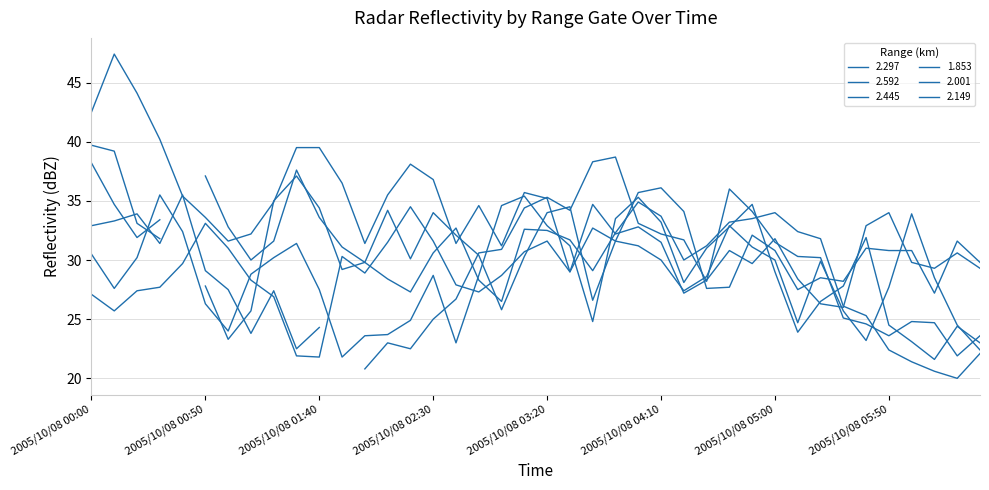

What is the highest value of the 2.592 series?

34.7